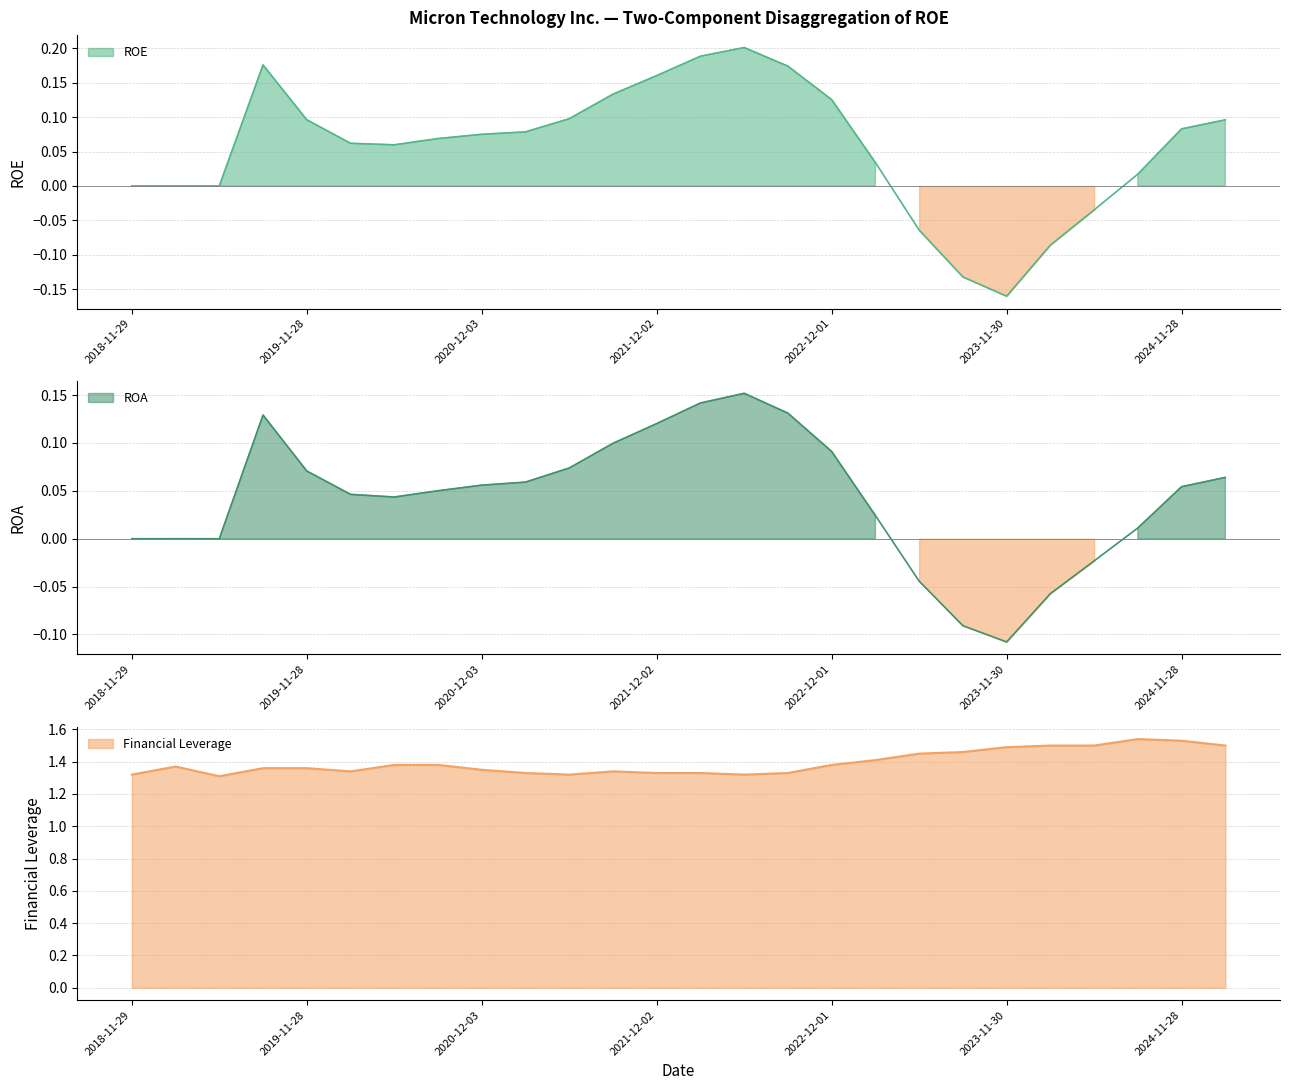

At how many categories does at least one series exceed 0?

26